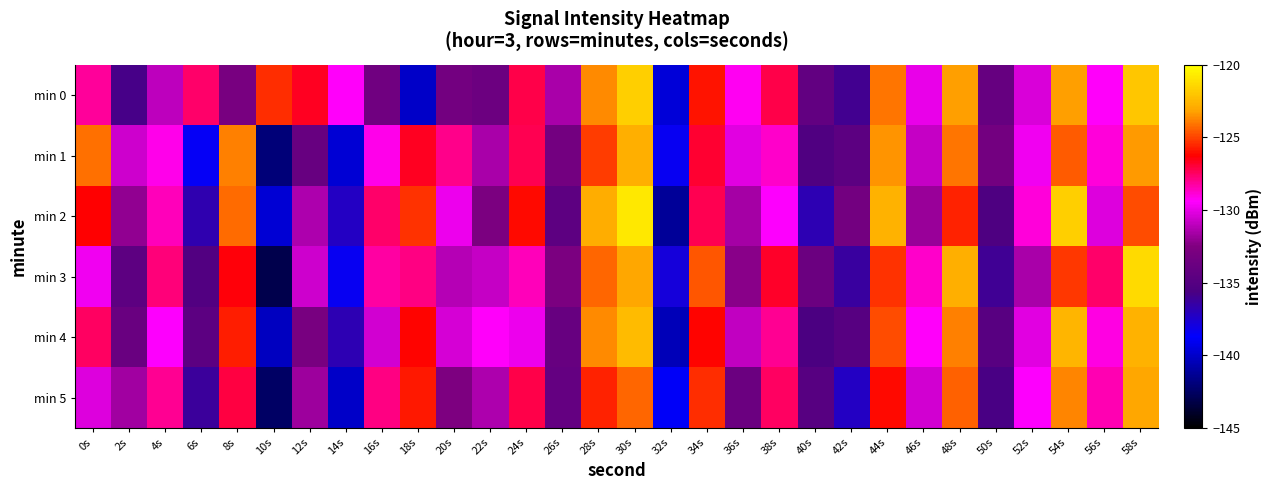

How many series are shown in this chart?

6